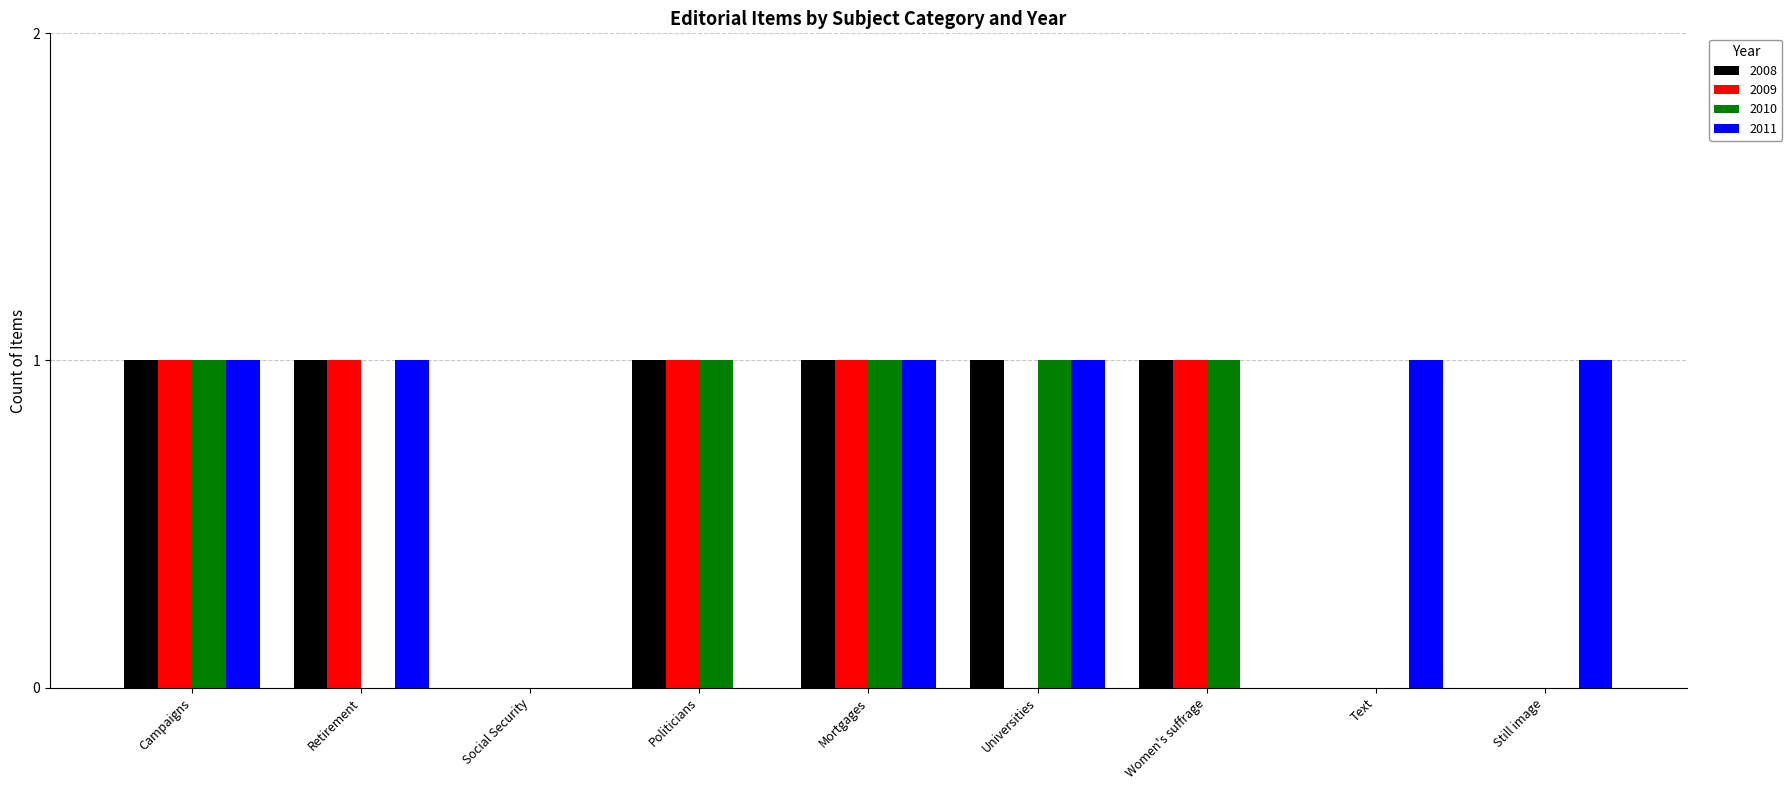

Is the value of 2009 at Retirement greater than the value of 2010 at Still image?

Yes